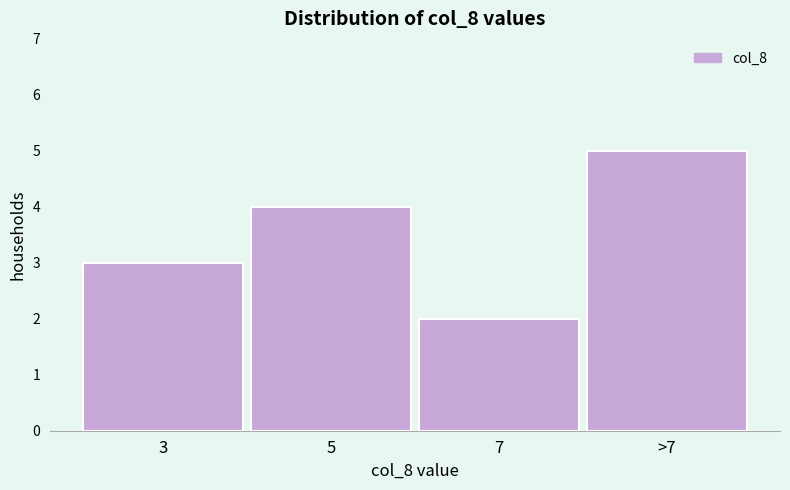

Reading right to left, extract all data points from this chart.

5	2	4	3